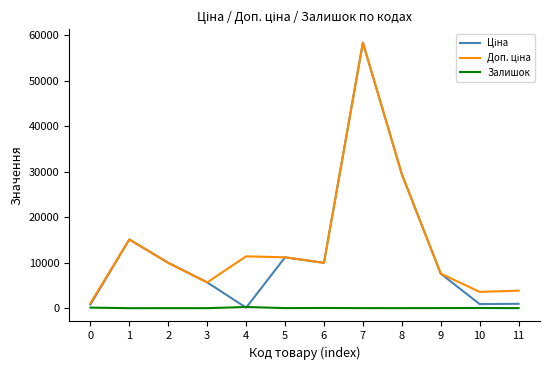

What is the difference between the maximum and minimum values in the Залишок series?

260.0